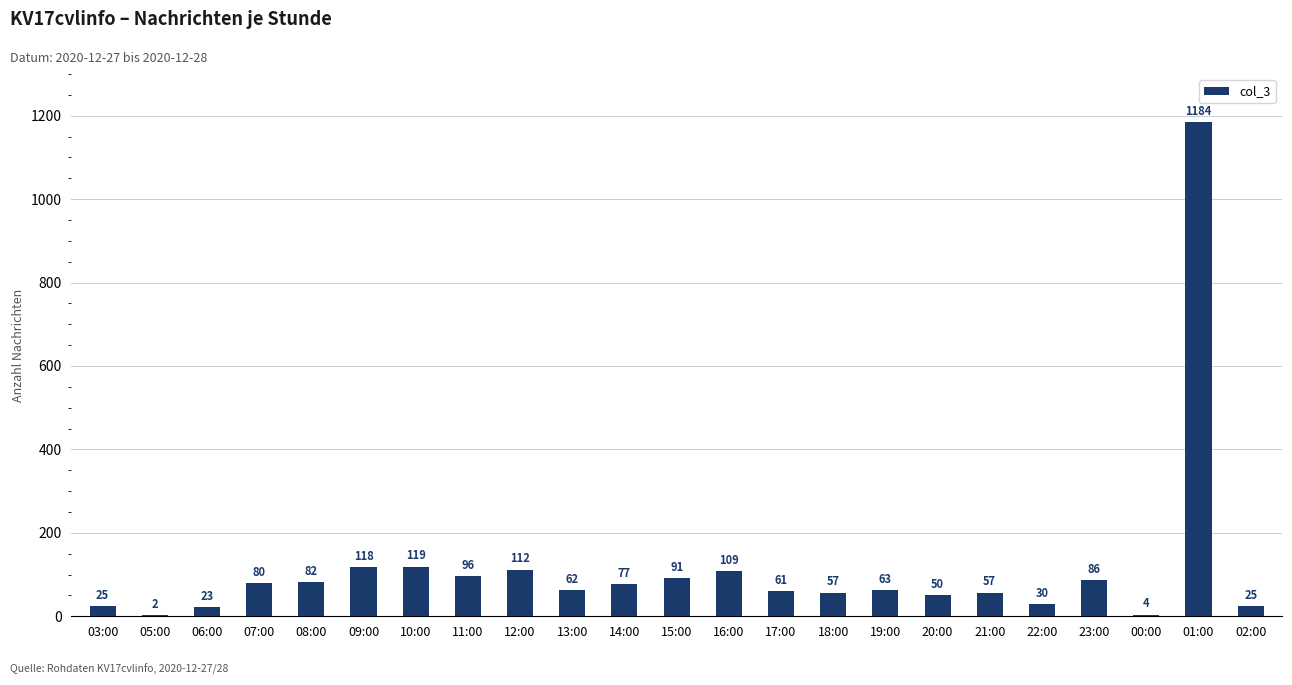

What is the maximum value shown in the chart?

1184